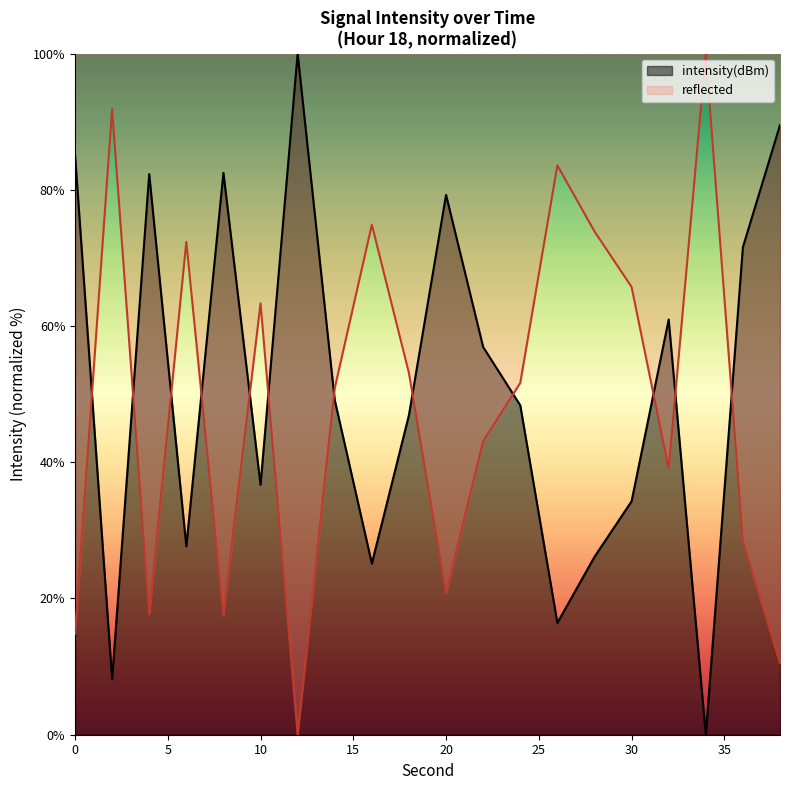

What is the average value?

51.3